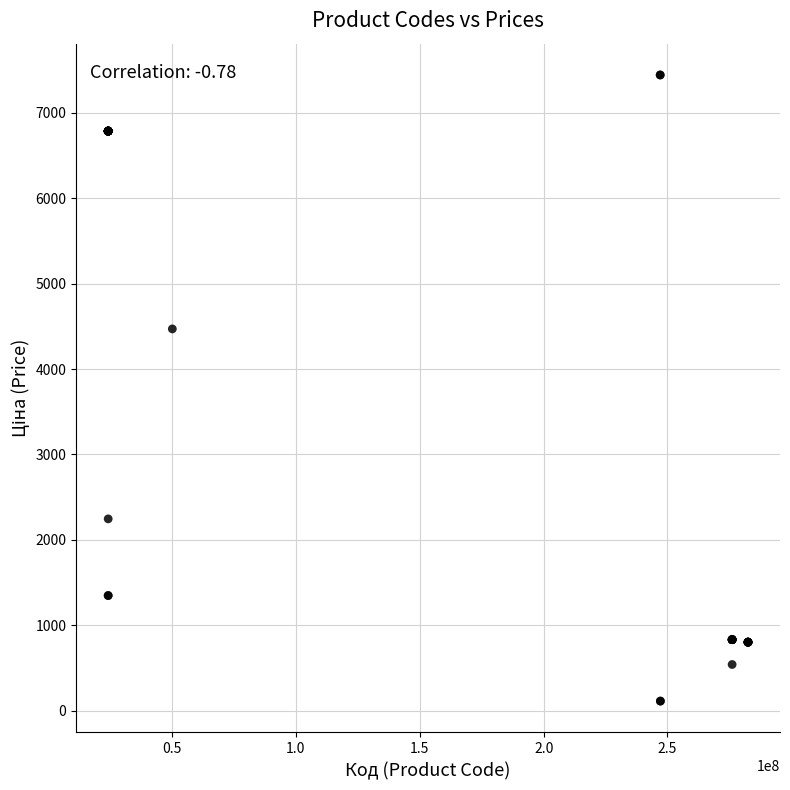

What Y value in the scatter plot is closest to 3778?

4470.6